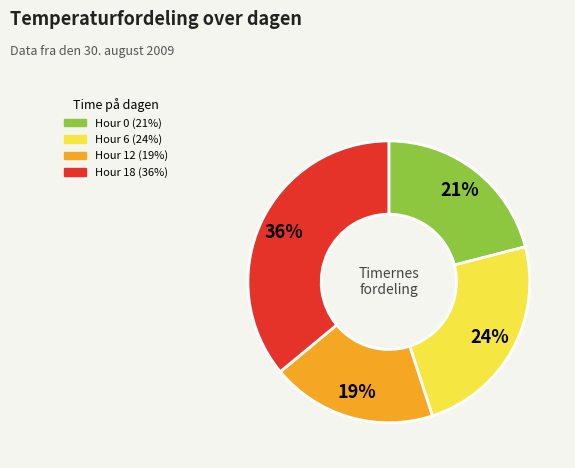

True or false: Hour 0 accounts for 21% of the total.

True